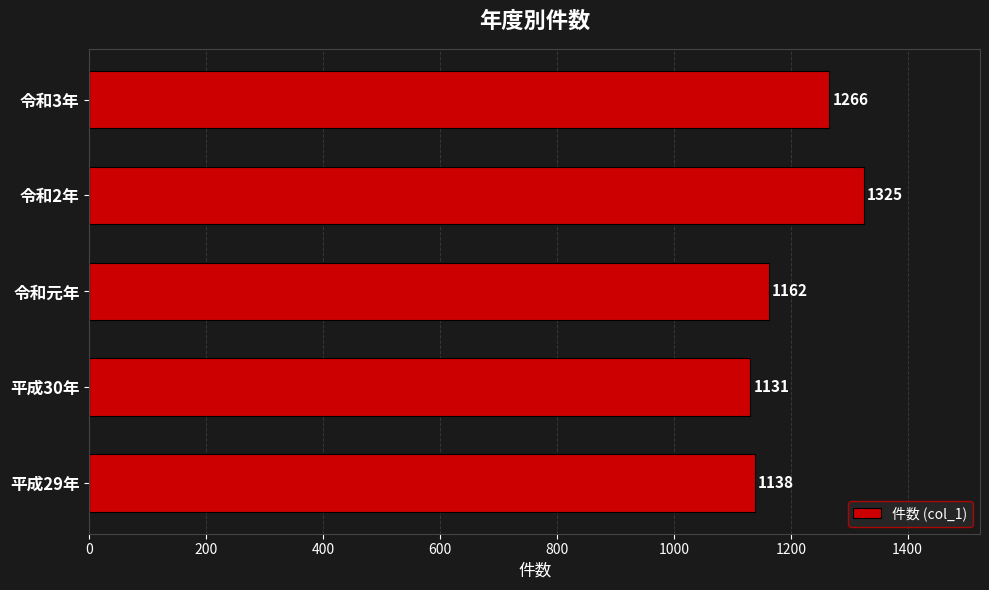

Rank the categories by value from lowest to highest.

平成30年, 平成29年, 令和元年, 令和3年, 令和2年